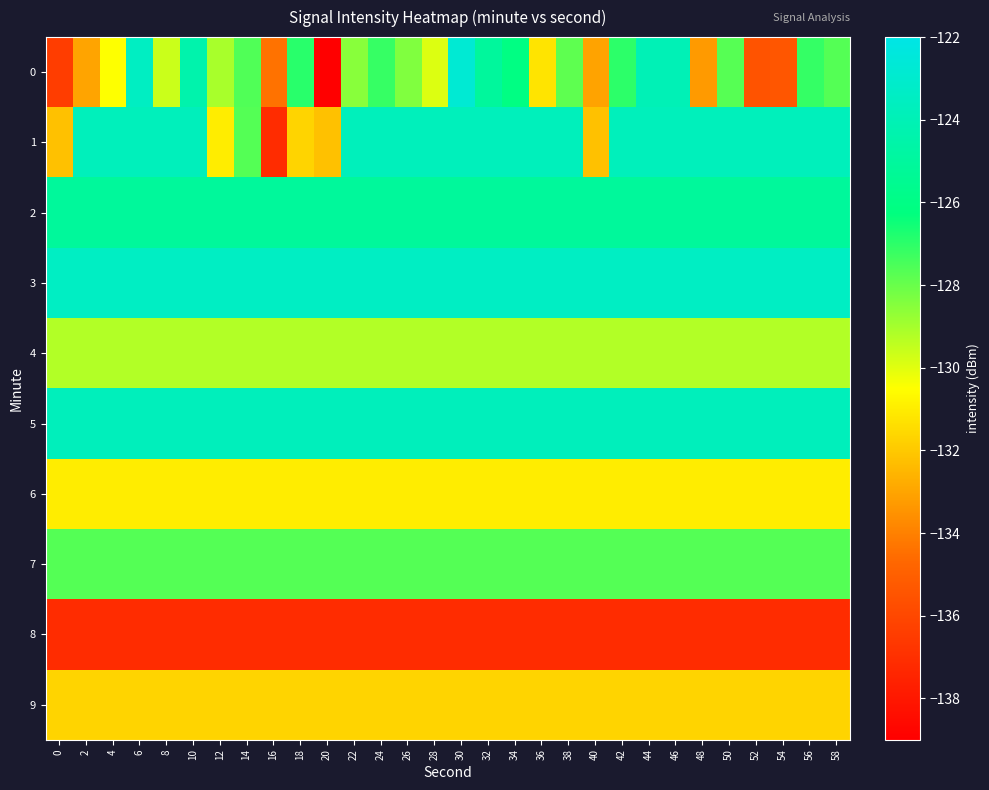

What is the total value across all series at 32?

-1277.7